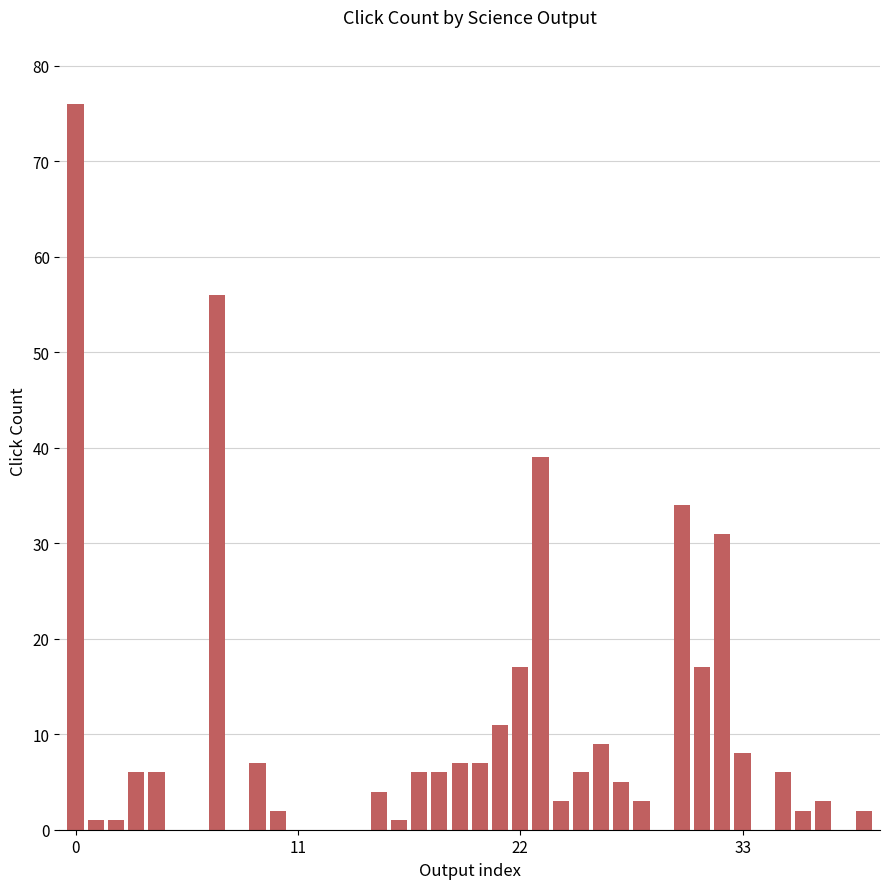

Reading left to right, extract all data points from this chart.

76	1	1	6	6	0	0	56	0	7	2	0	0	0	0	4	1	6	6	7	7	11	17	39	3	6	9	5	3	0	34	17	31	8	0	6	2	3	0	2